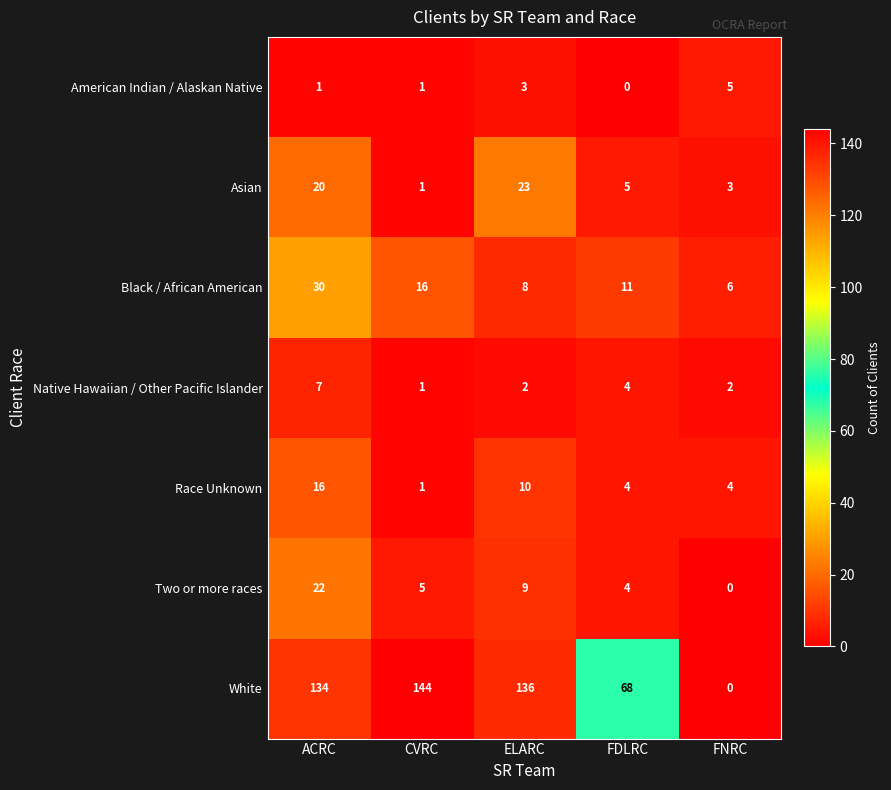

What is the difference between the American Indian / Alaskan Native values at FNRC and FDLRC?

5